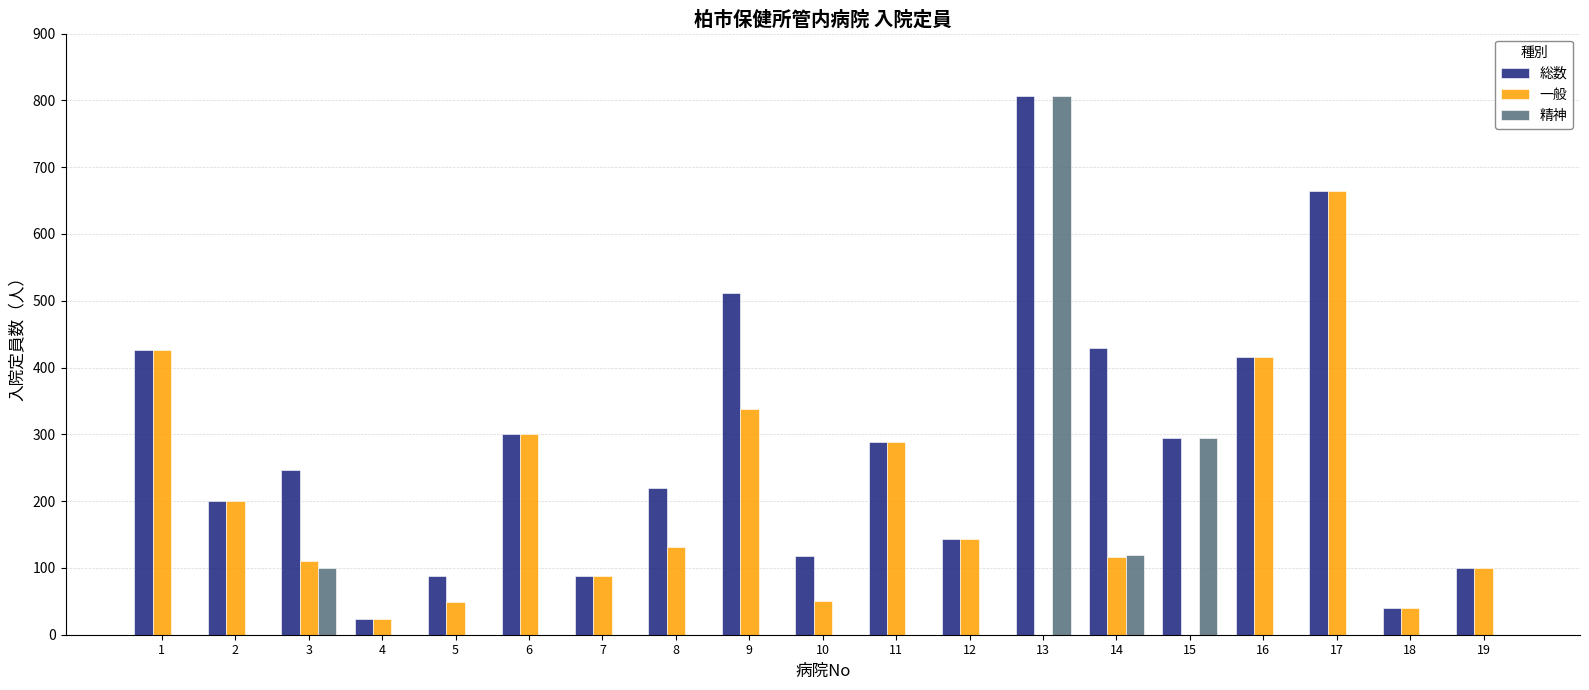

What are all the series names shown in the legend?

総数, 一般, 精神